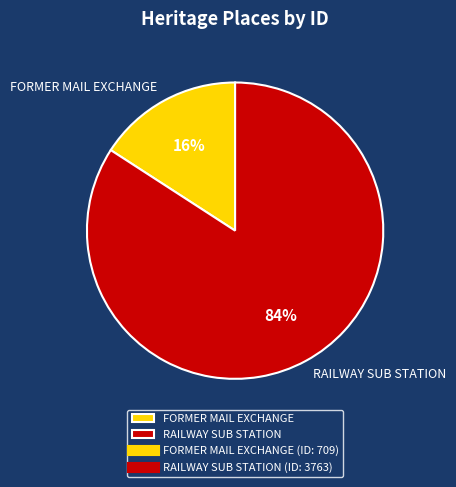

Does any single category account for the majority?

Yes